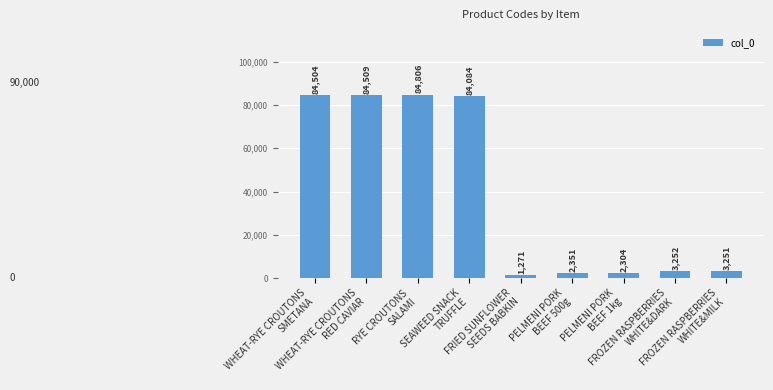

Reading left to right, extract all data points from this chart.

WHEAT-RYE CROUTONS
SMETANA=84504	WHEAT-RYE CROUTONS
RED CAVIAR=84509	RYE CROUTONS
SALAMI=84806	SEAWEED SNACK
TRUFFLE=84084	FRIED SUNFLOWER
SEEDS BABKIN=1271	PELMENI PORK
BEEF 500g=2351	PELMENI PORK
BEEF 1kg=2304	FROZEN RASPBERRIES
WHITE&DARK=3252	FROZEN RASPBERRIES
WHITE&MILK=3251